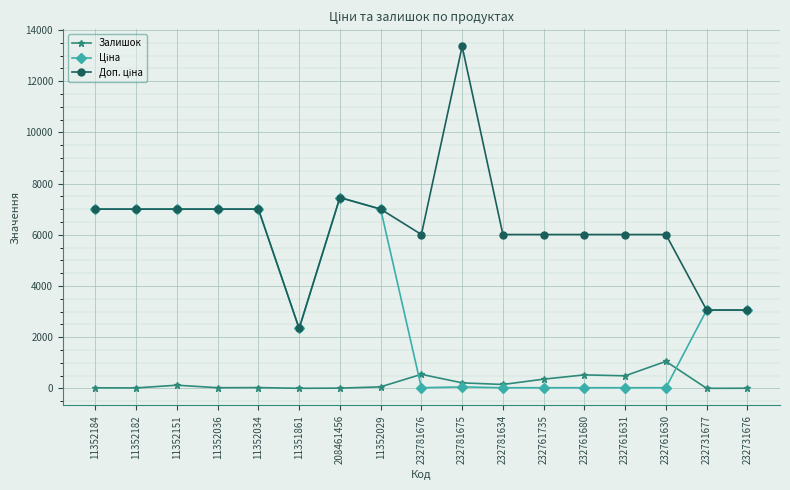

Which label corresponds to the largest value in the chart?

232781675